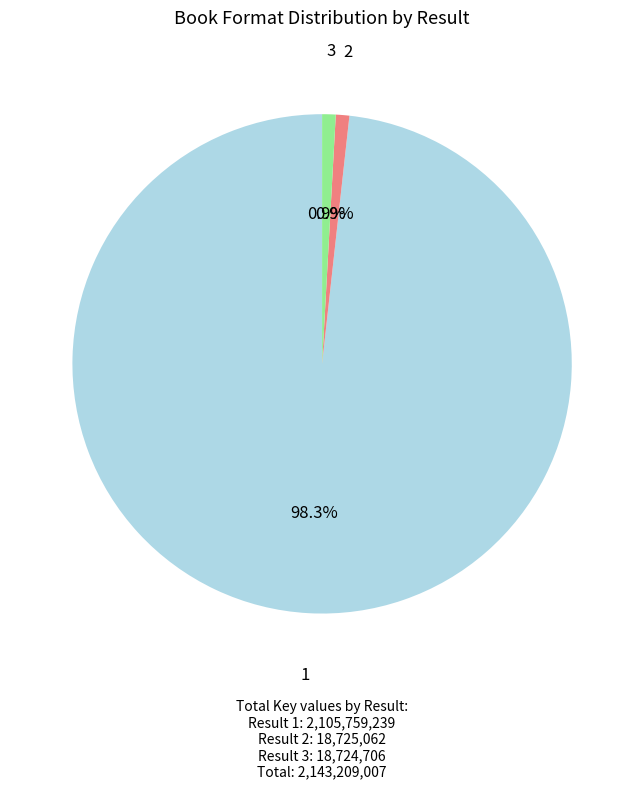

Is there any slice that represents more than half of the pie?

Yes